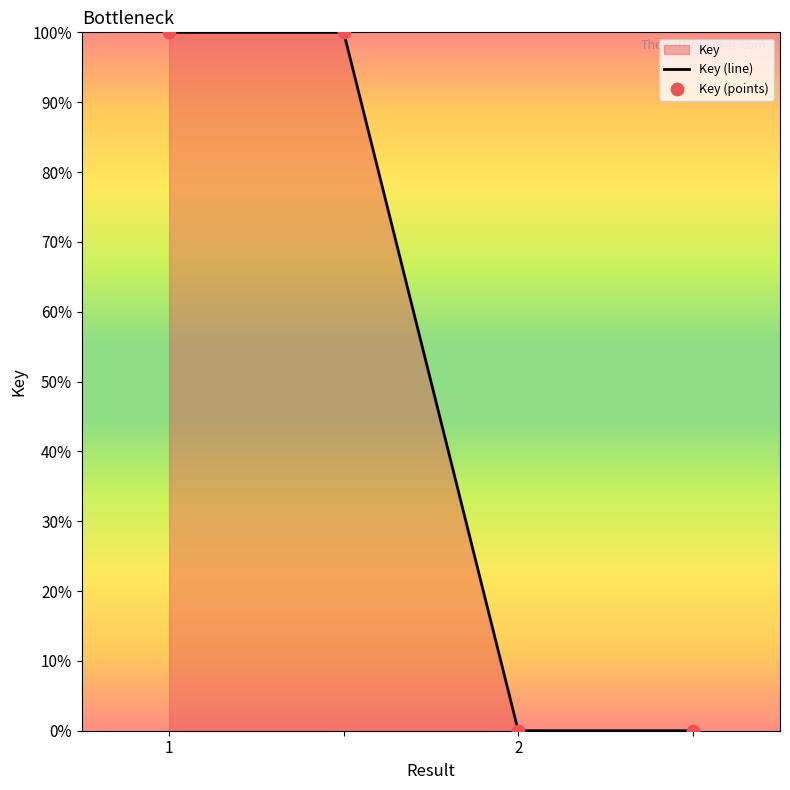

Which series has the widest spread of Y values?

Key (line)